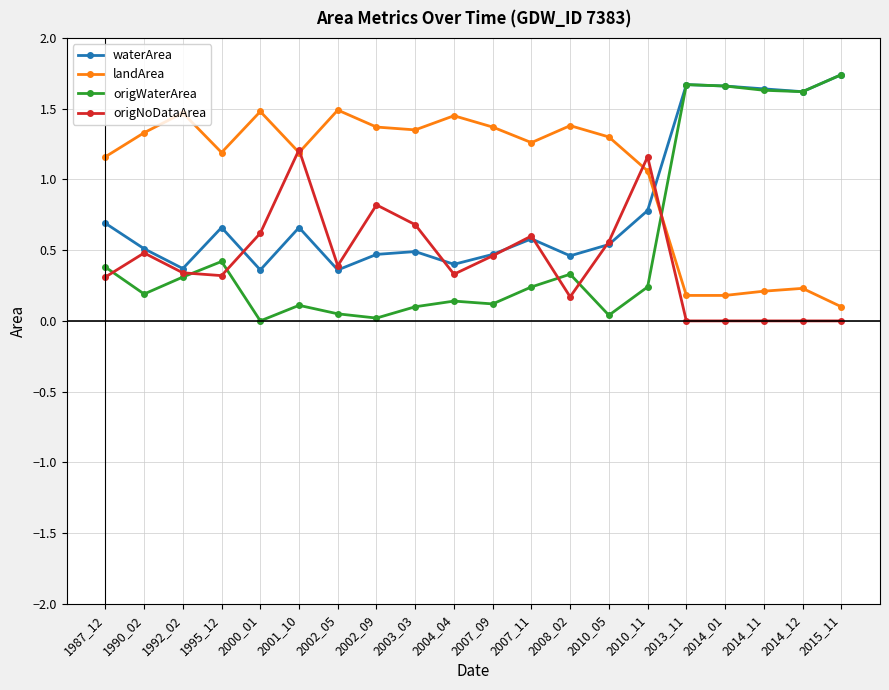

Rank the series by their average value, from highest to lowest.

landArea, waterArea, origWaterArea, origNoDataArea